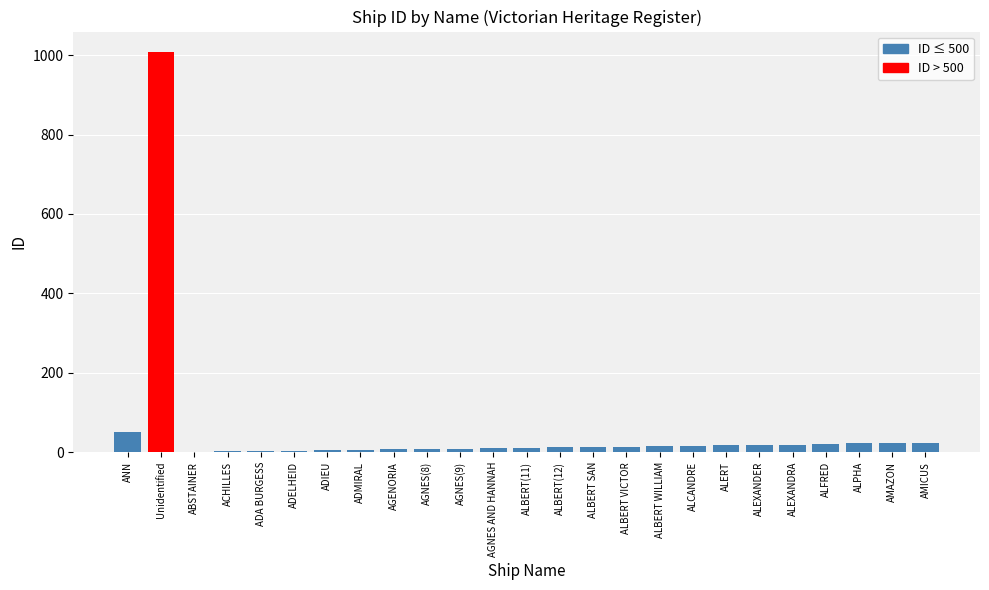

At which label is the value closest to 505?

ANN